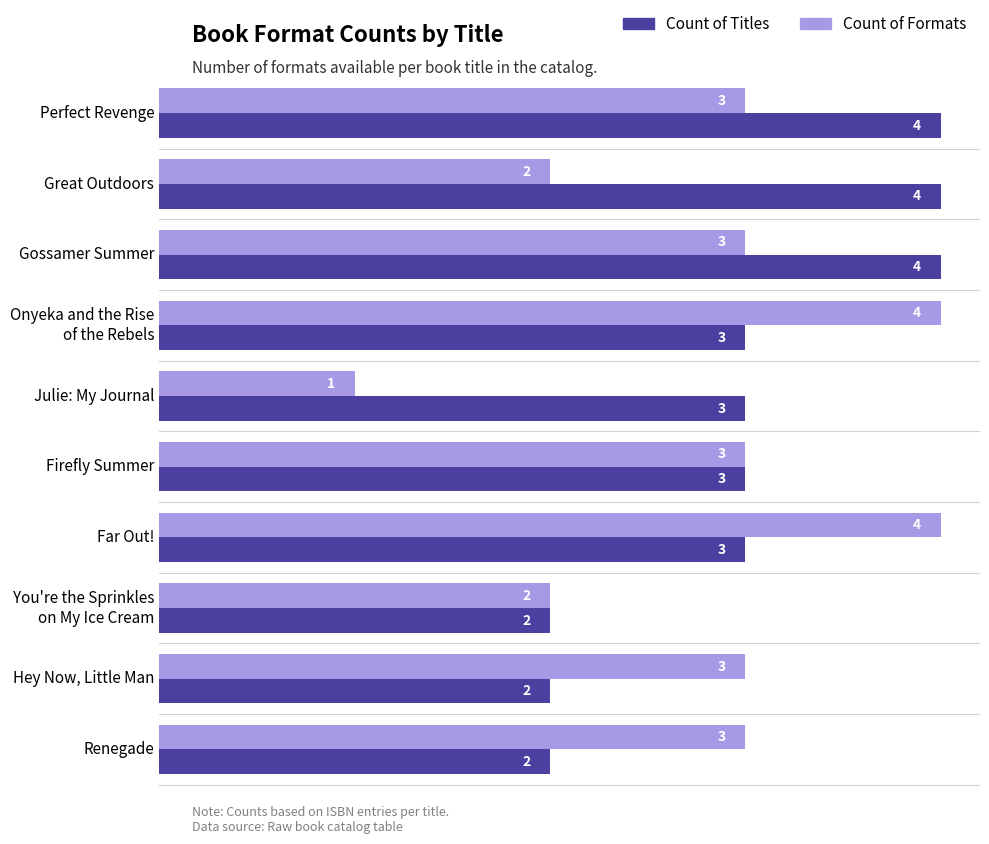

Which series has the largest range (max minus min)?

Count of Formats